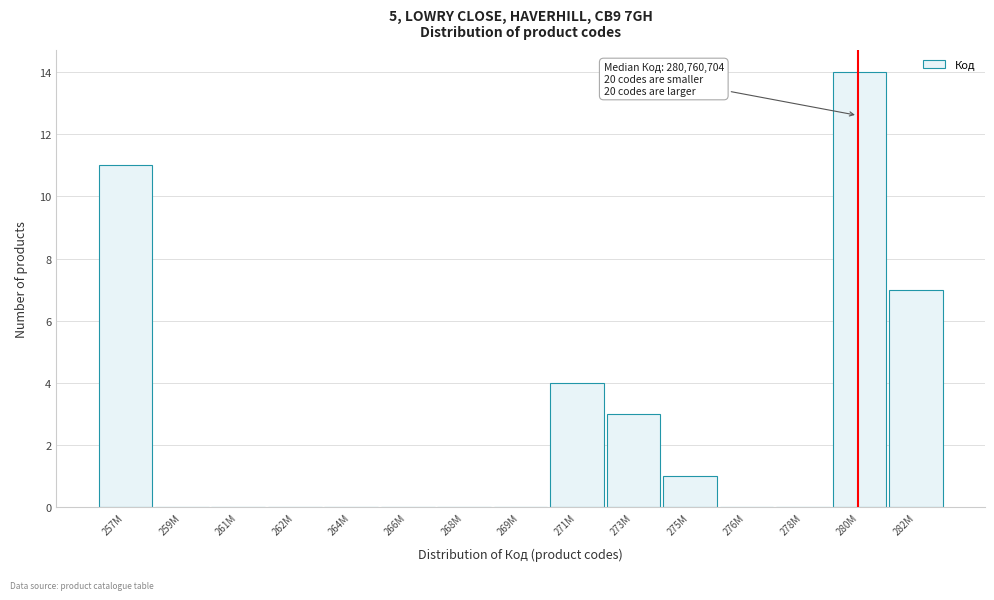

Reading left to right, list all the values displayed in this chart.

257M=11	259M=0	261M=0	262M=0	264M=0	266M=0	268M=0	269M=0	271M=4	273M=3	275M=1	276M=0	278M=0	280M=14	282M=7